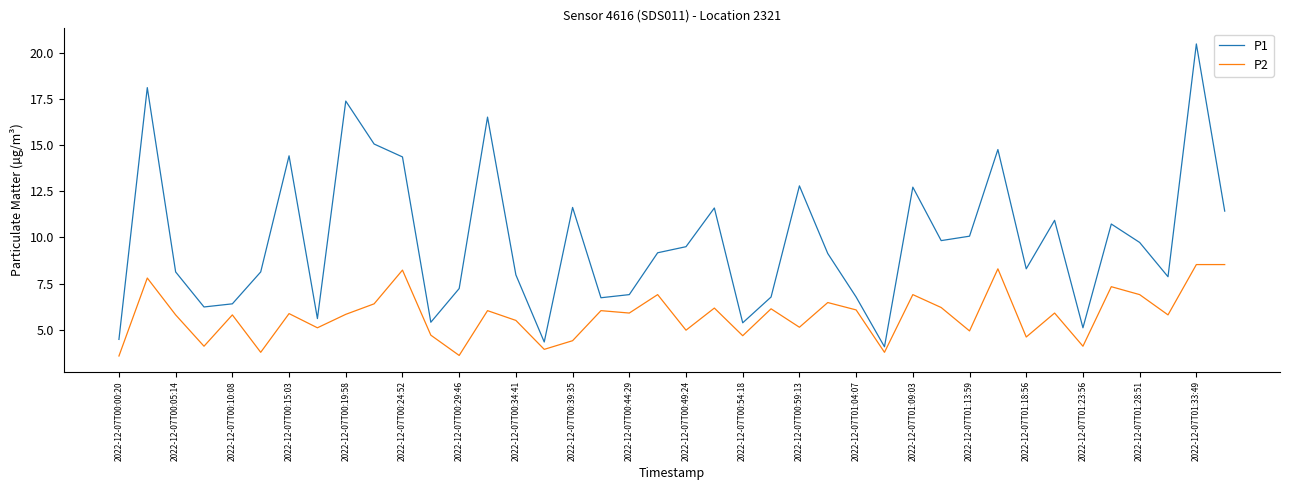

What is the difference between the maximum and minimum values in the P1 series?

16.4